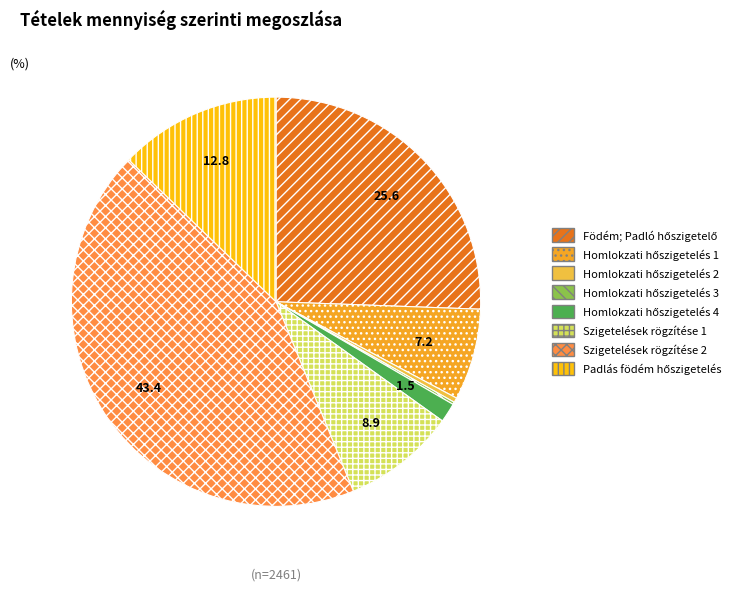

To the nearest percent, what percentage of the pie is Homlokzati hőszigetelés 1?

7%